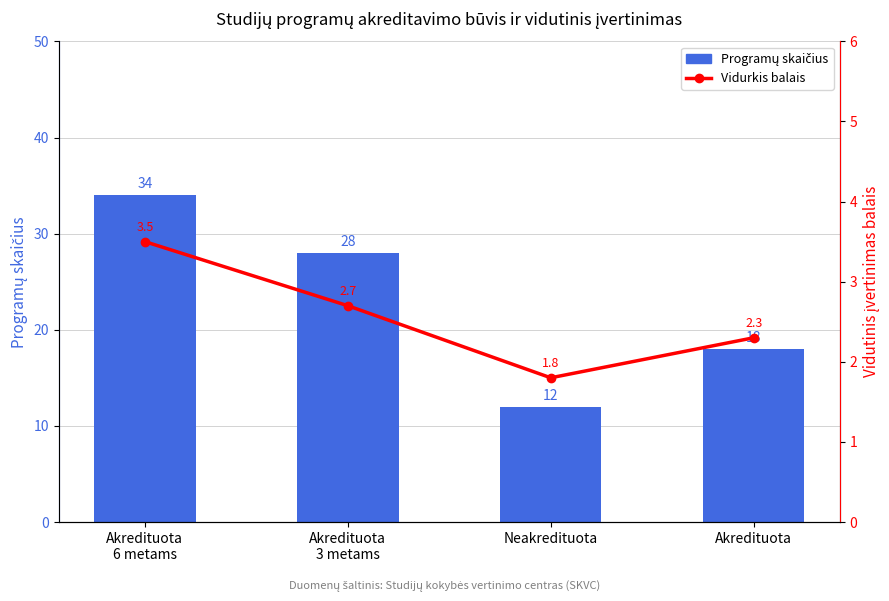

The value of Programų skaičius at Akredituota
3 metams is 15.7. True or false?

False